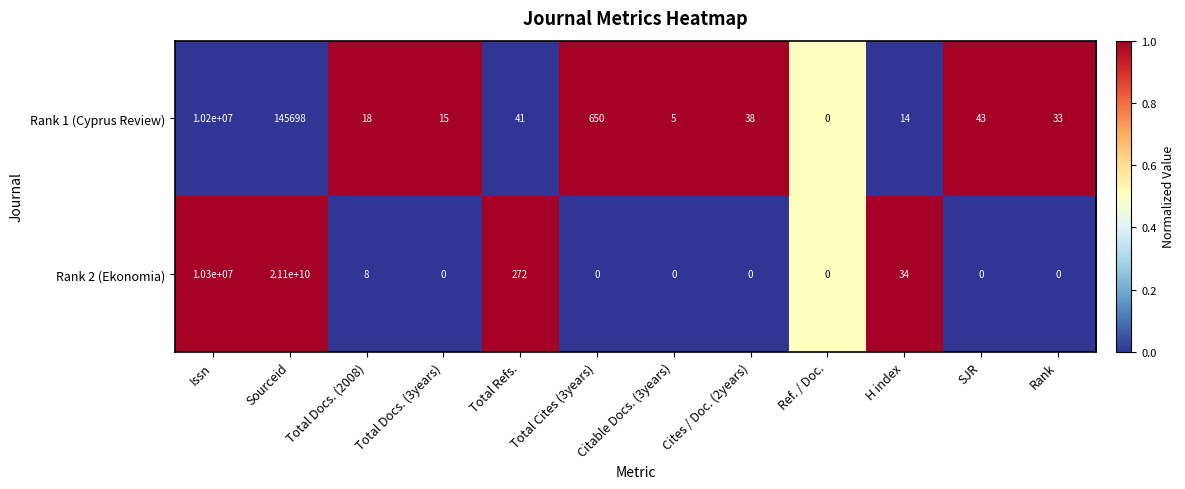

List the series in order of their overall mean, lowest first.

Rank 1 (Cyprus Review), Rank 2 (Ekonomia)